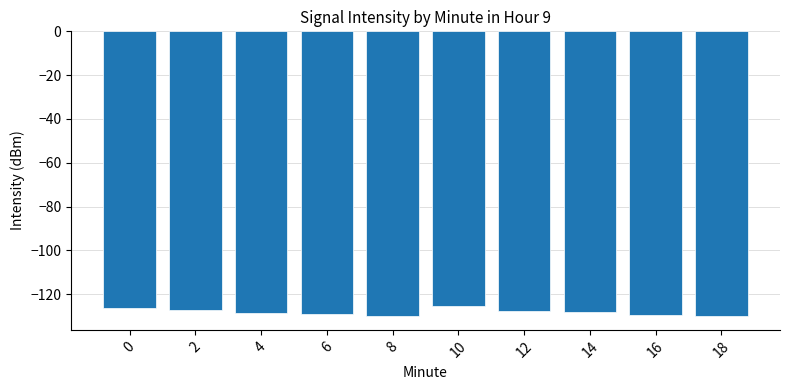

What is the difference between the maximum and minimum values?

4.3